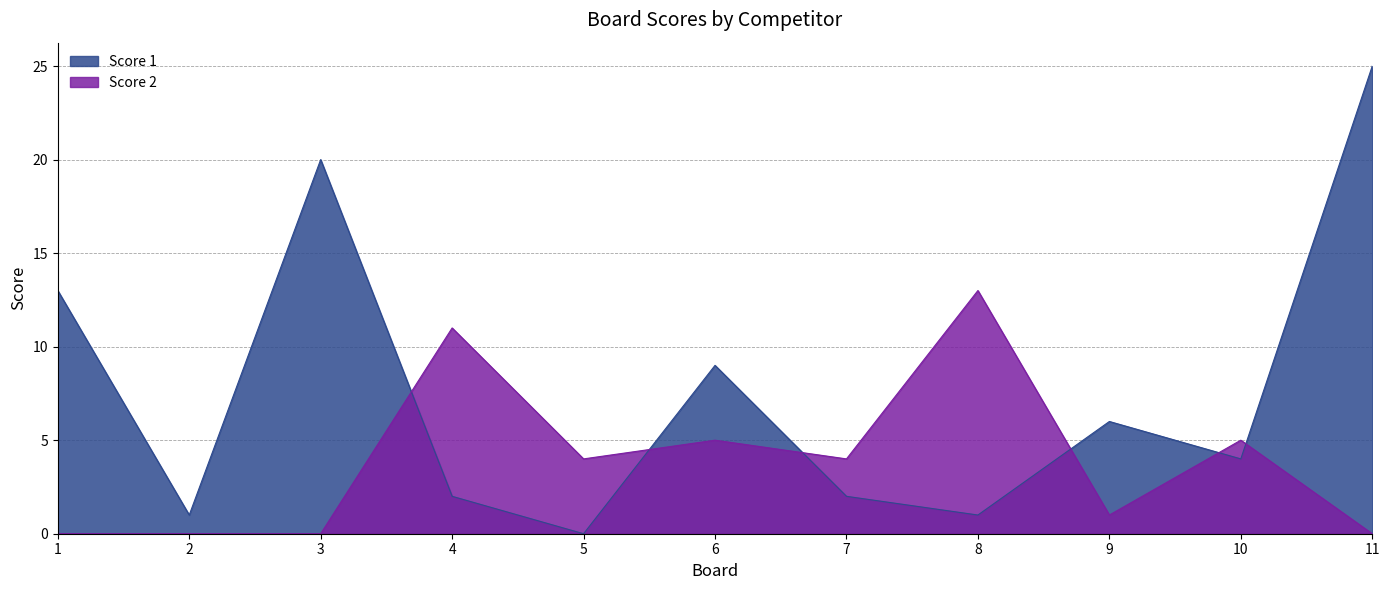

How many intersections are there between Score 2 and Score 1?

6